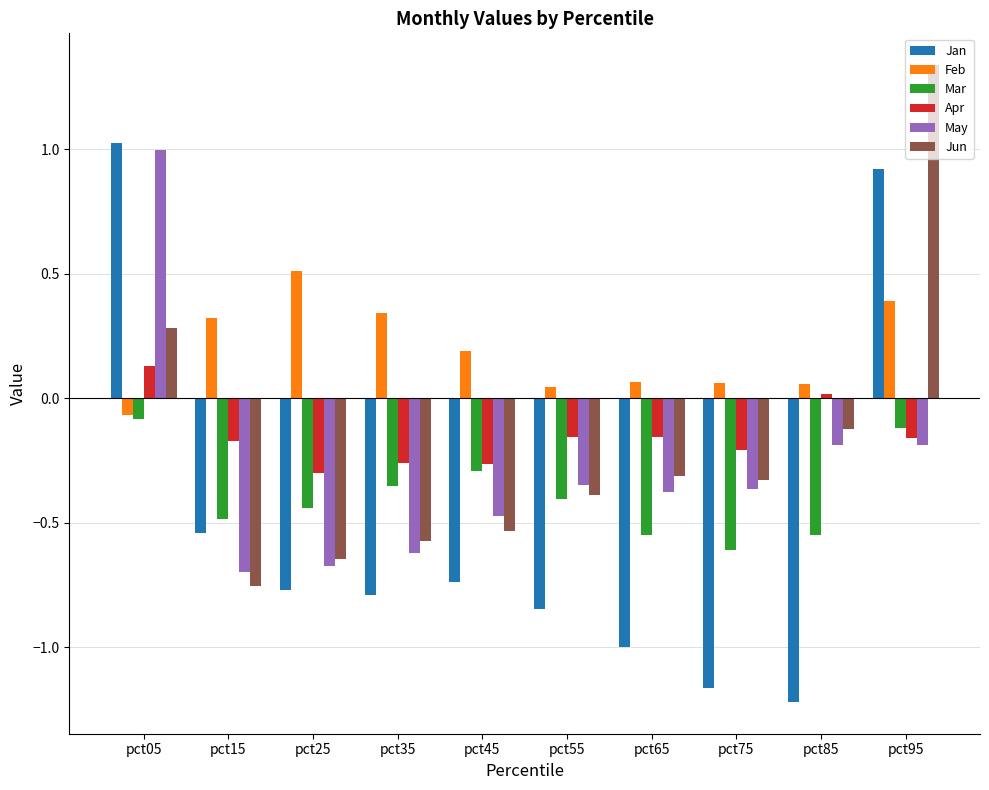

The value of May at pct65 is -0.4. True or false?

True